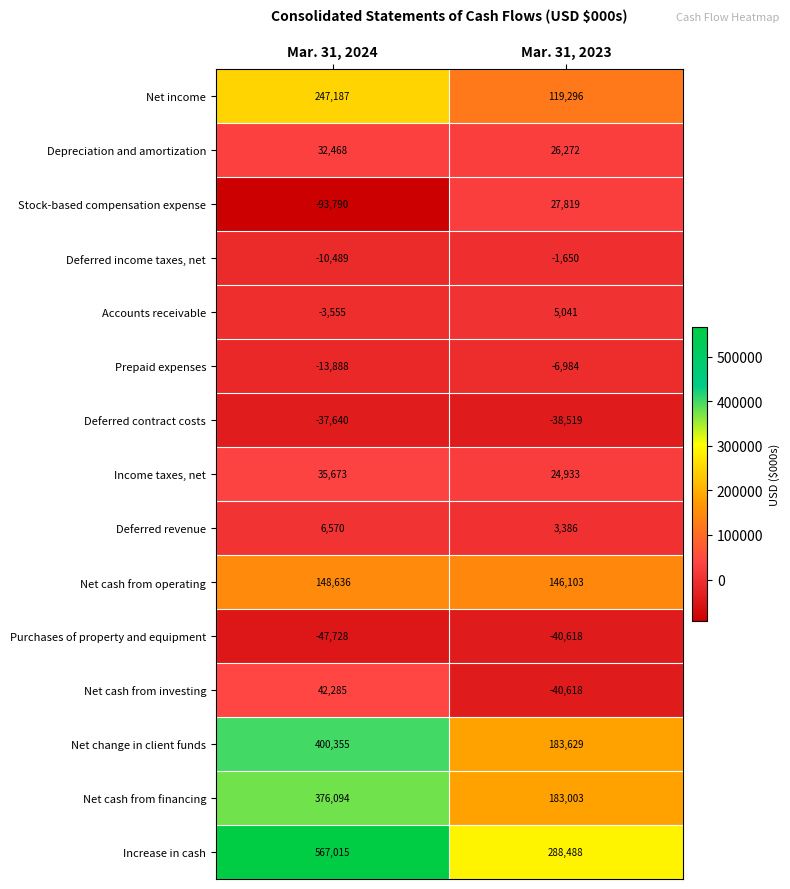

Between Mar. 31, 2024 and Mar. 31, 2023, which series saw the biggest shift?

Increase in cash